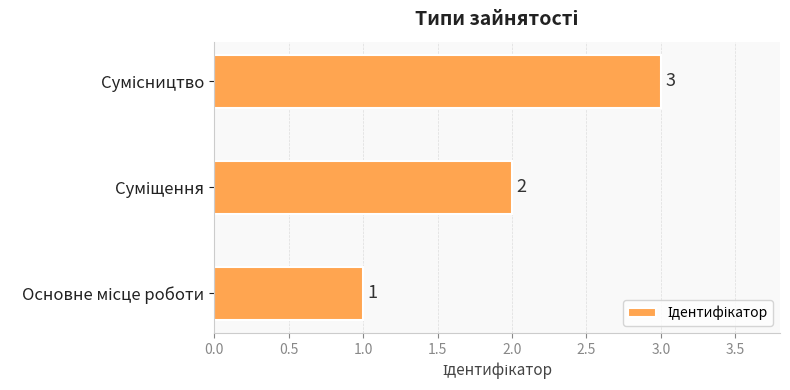

How many data points are less than 2?

1